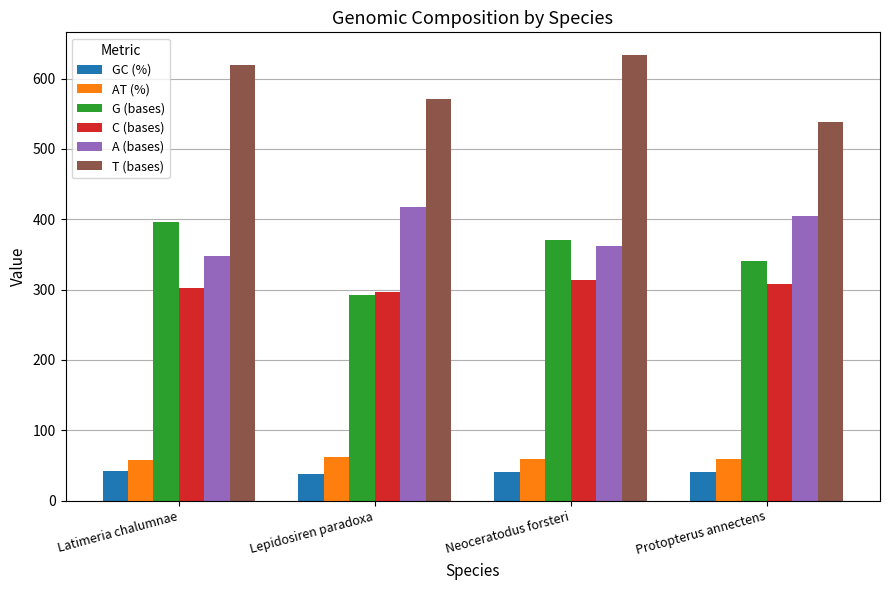

What position from the left is Latimeria chalumnae?

1